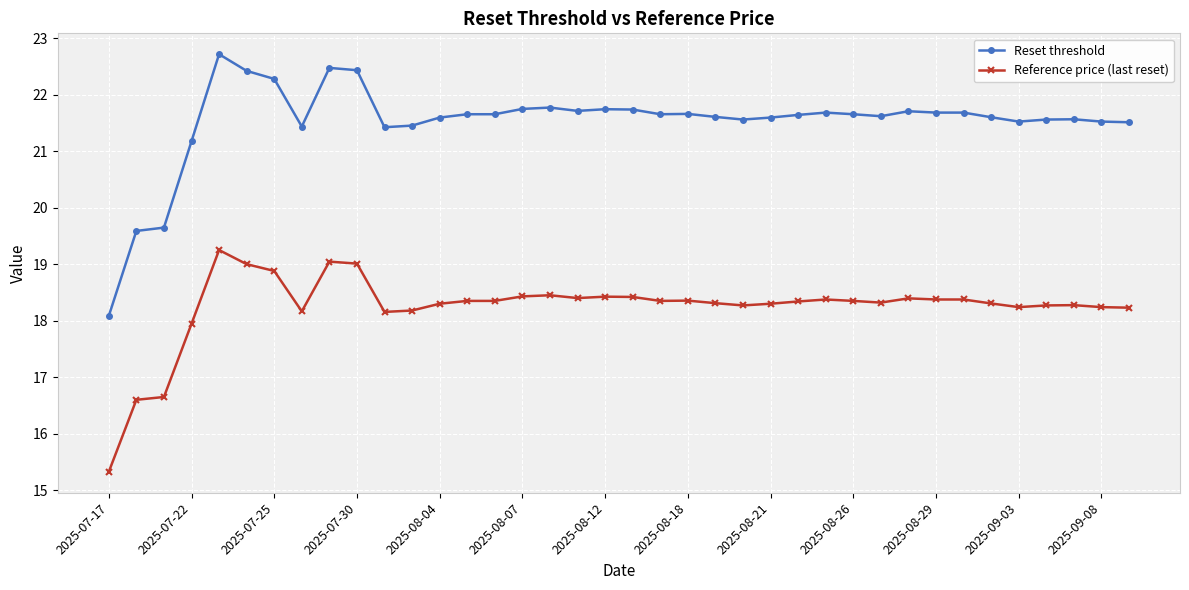

What is the average value of the Reset threshold series?

21.5